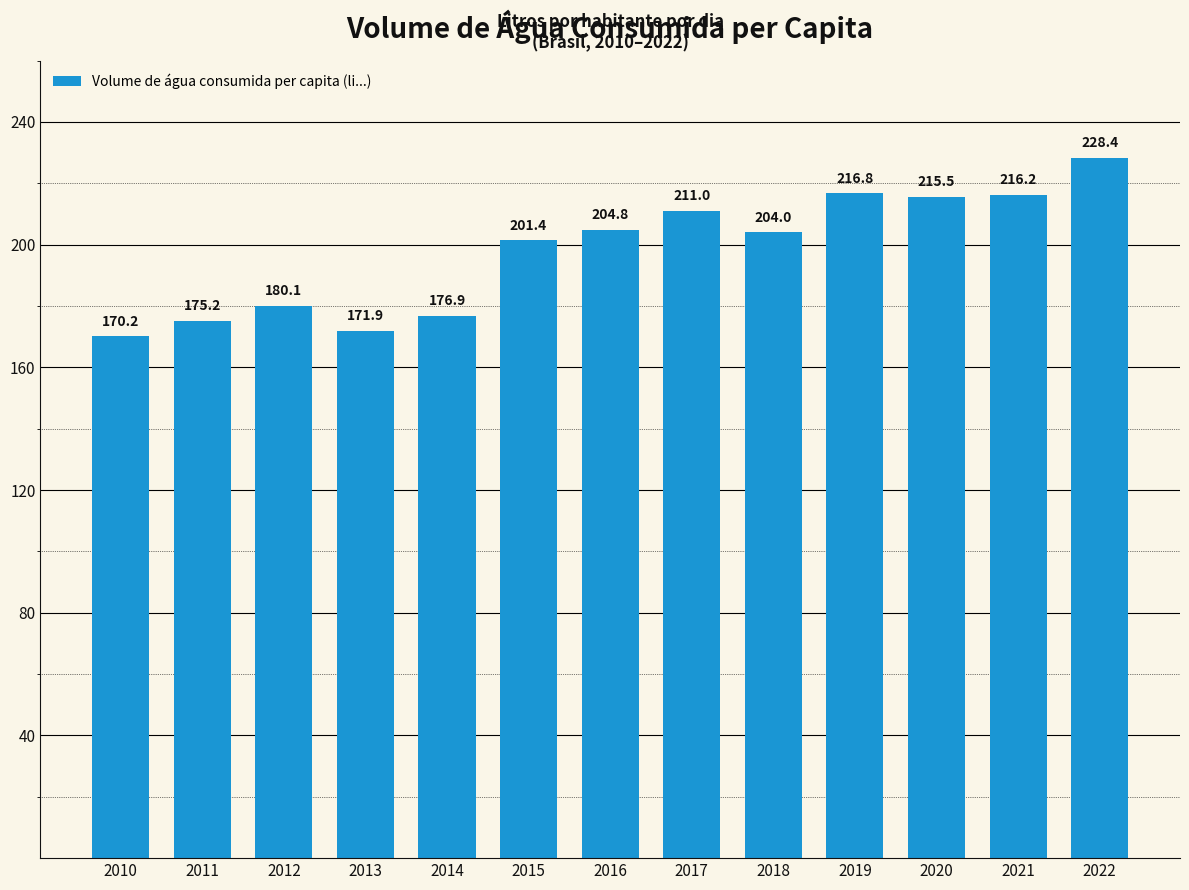

List the labels in order of value, smallest first.

2010, 2013, 2011, 2014, 2012, 2015, 2018, 2016, 2017, 2020, 2021, 2019, 2022